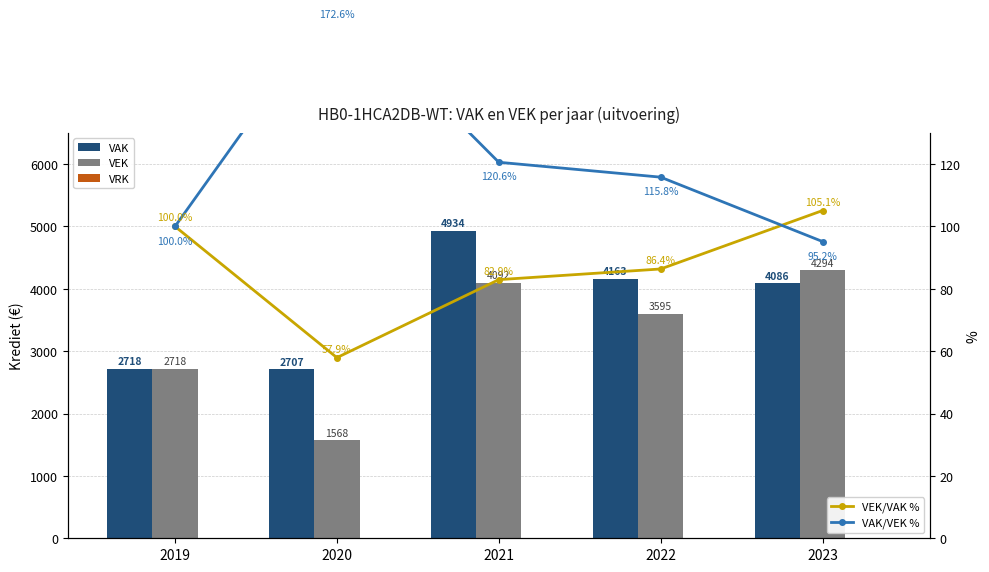

At which label does VEK/VAK % first exceed 86?

2019